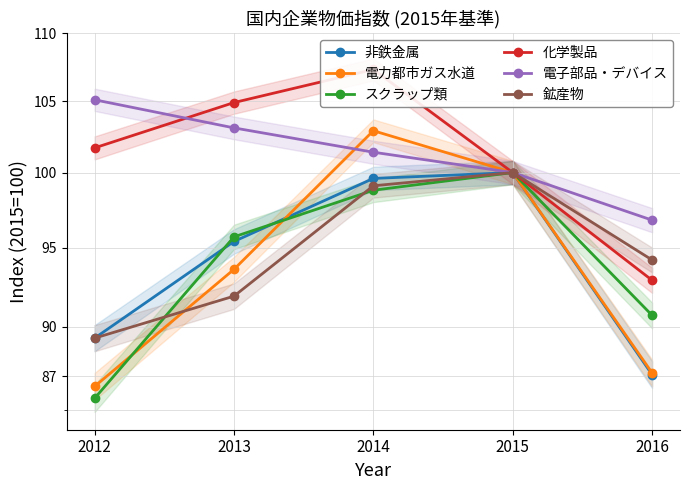

At how many categories does at least one series exceed 97?

4